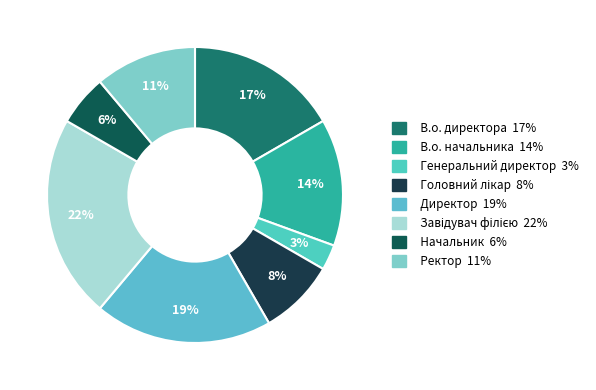

How much of the chart is everything except Головний лікар?

91.7%